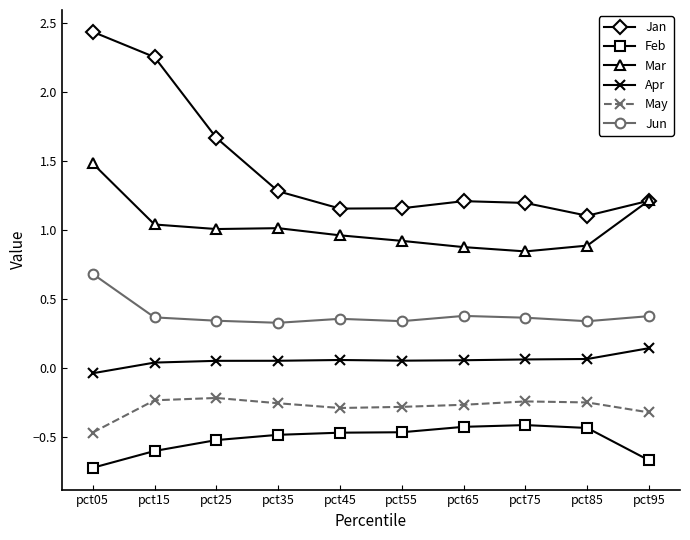

Which series has the largest range (max minus min)?

Jan